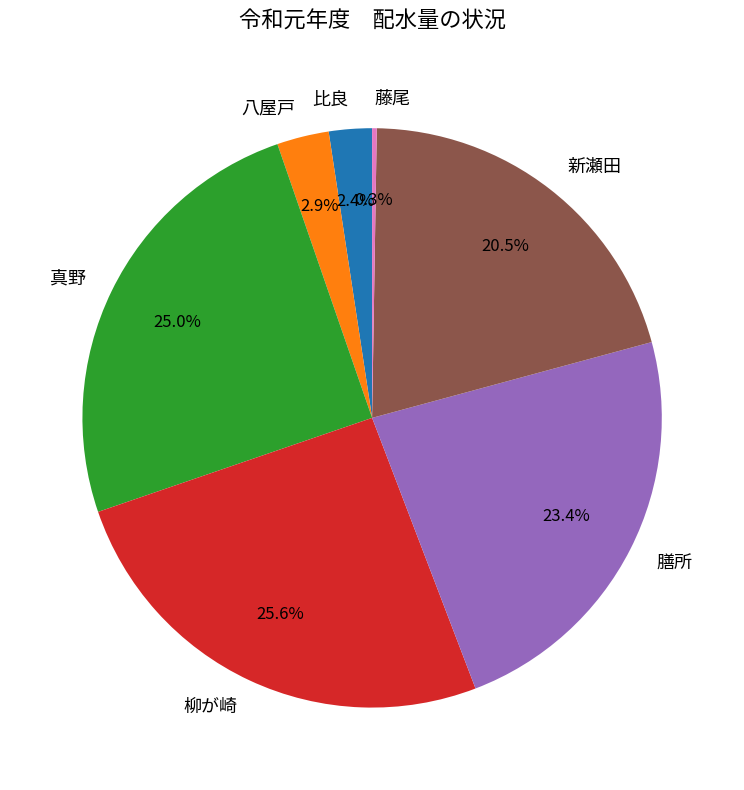

Between 真野 and 新瀬田, which is larger?

真野